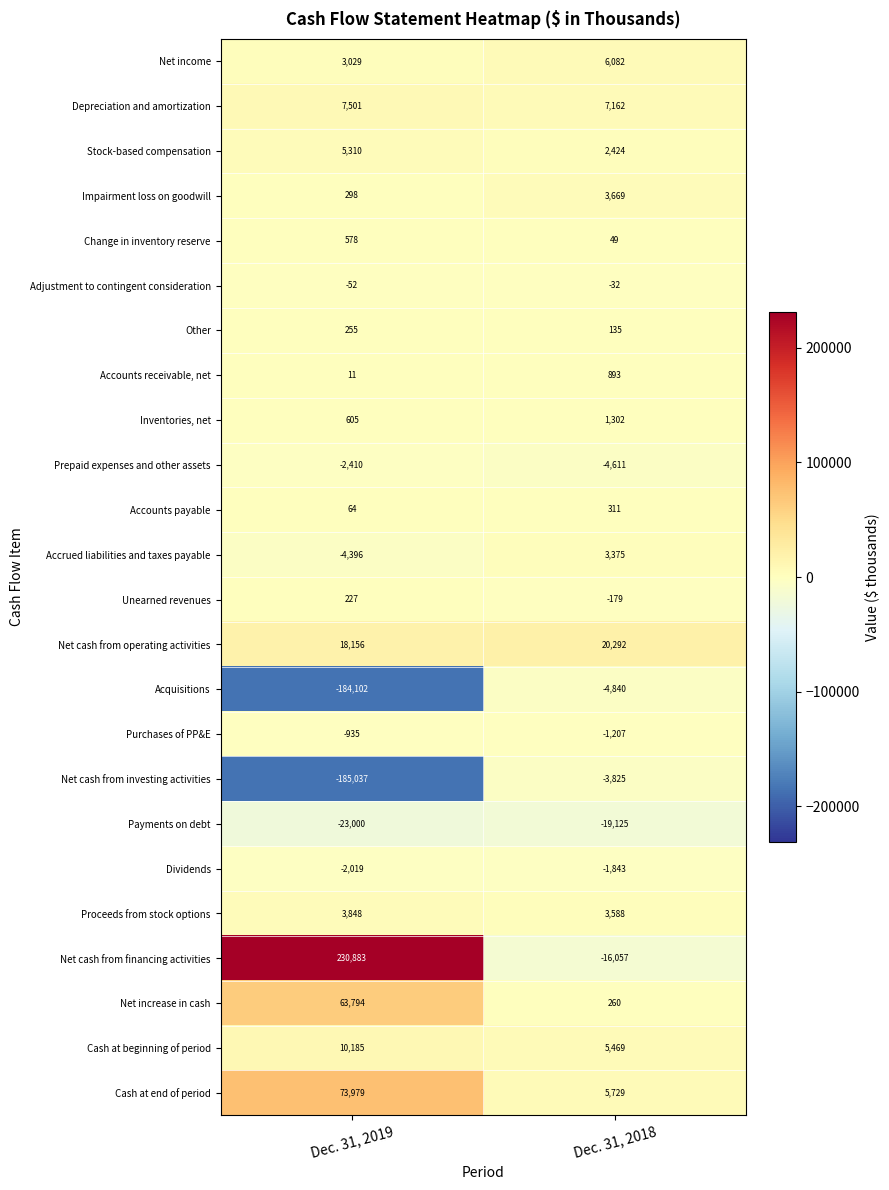

What value does the Net income series have at Dec. 31, 2019, to the nearest 50?

3050